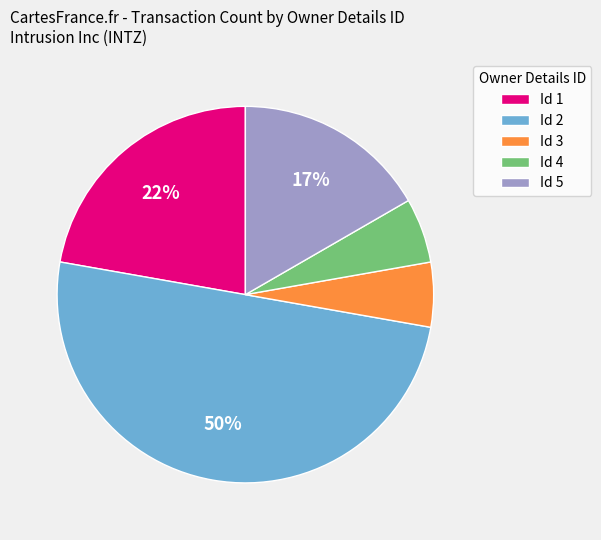

What percentage is the Id 5 slice, to the nearest percent?

17%